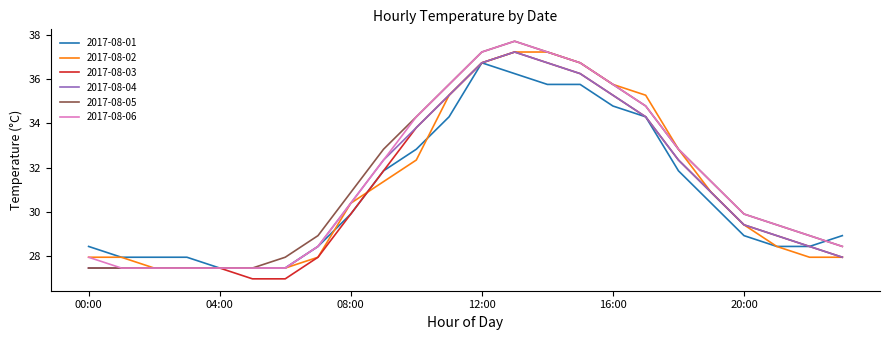

What is the maximum value shown in the chart?

37.7